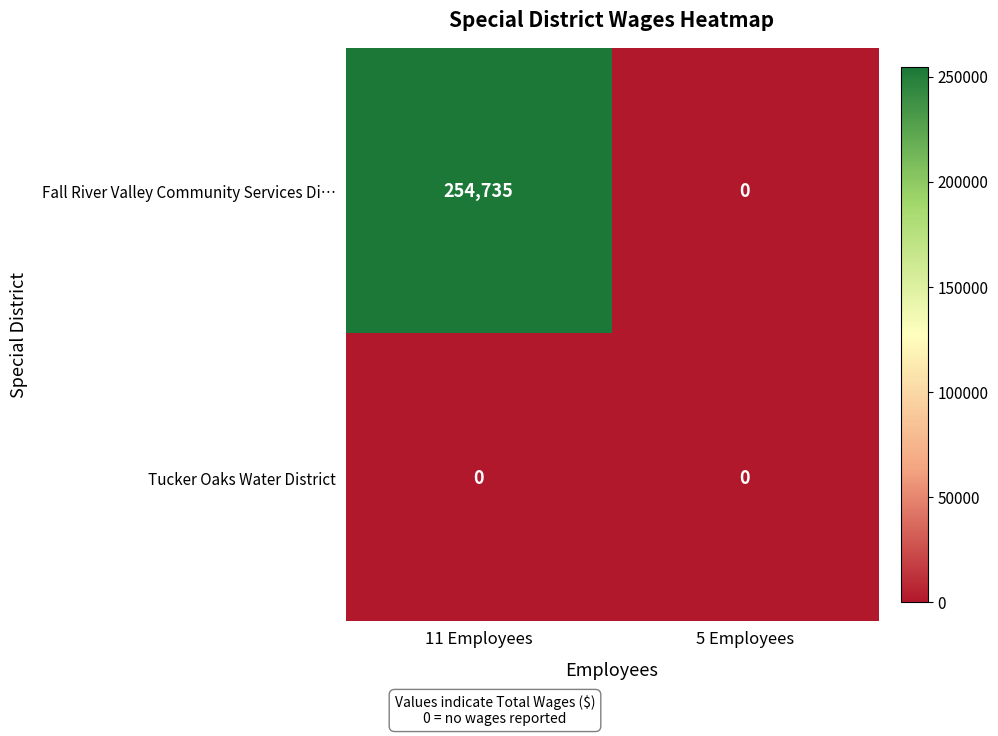

What is the maximum value shown in the chart?

254735